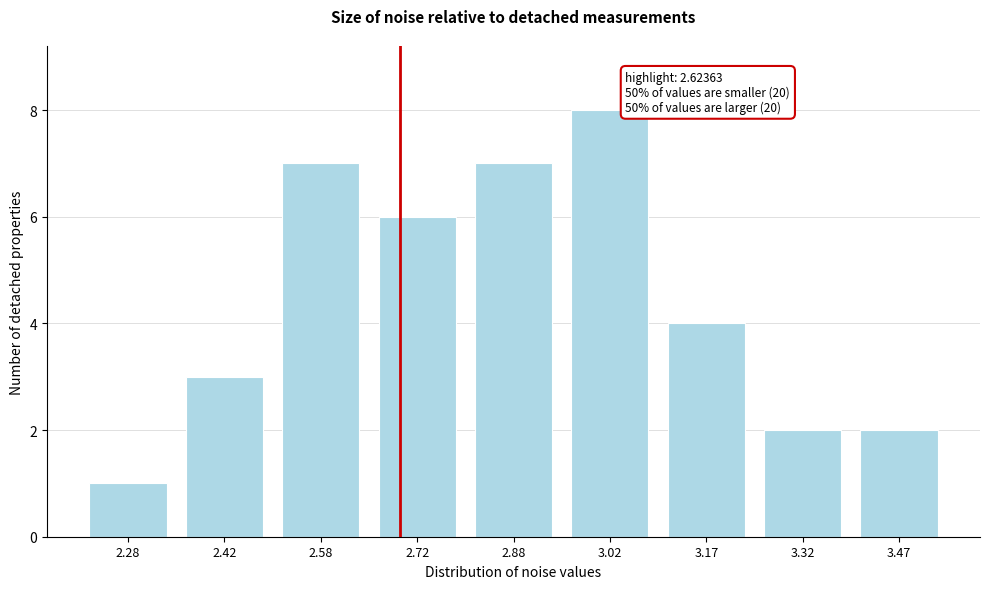

Reading right to left, what are all the values shown in this chart?

3.47=2	3.32=2	3.17=4	3.02=8	2.88=7	2.72=6	2.58=7	2.42=3	2.28=1